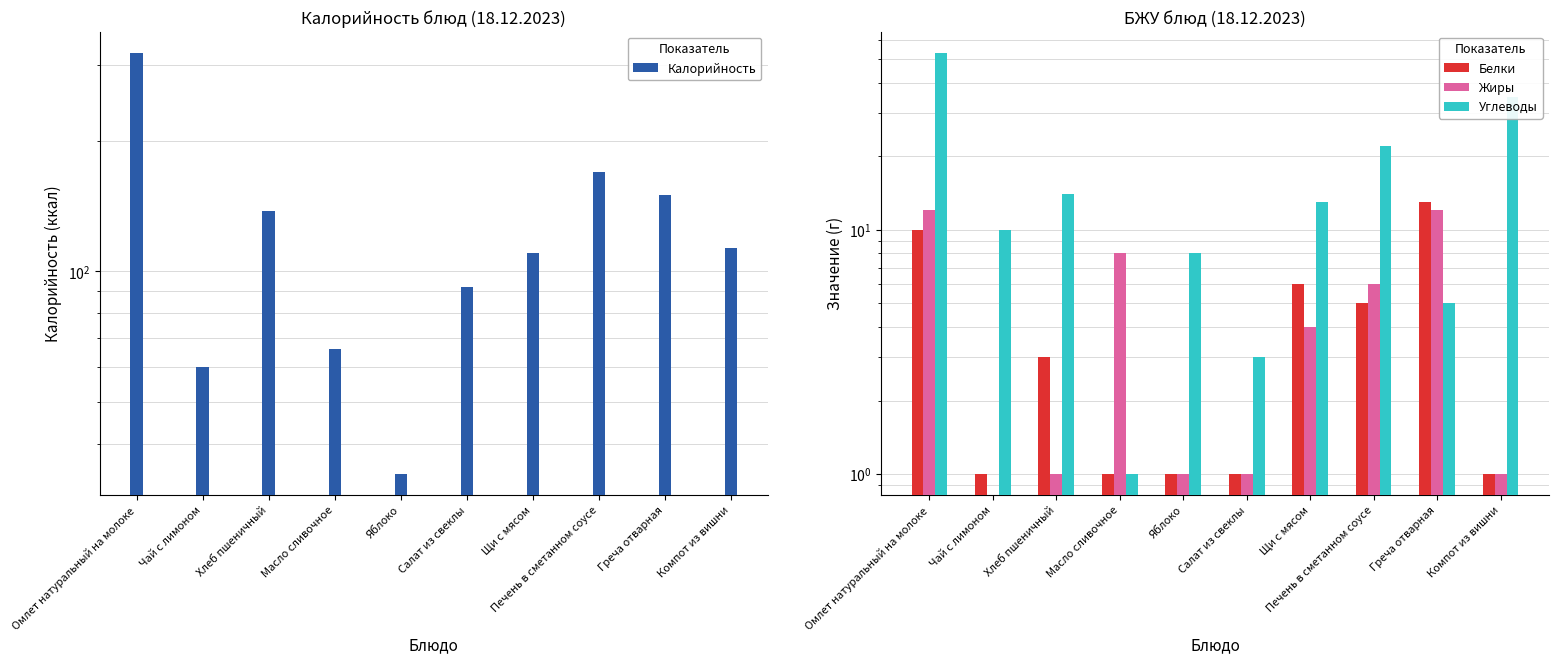

How many bars are there in total?

40